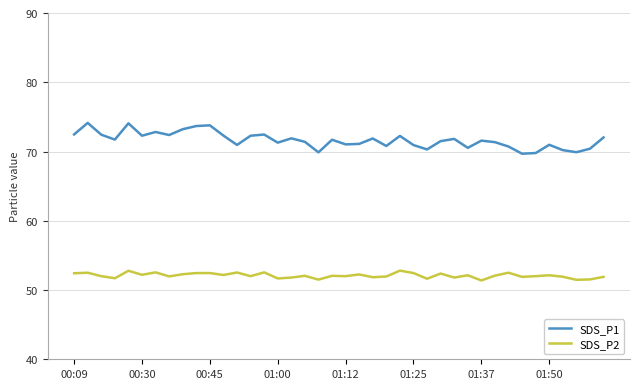

Which series has the largest total across all categories?

SDS_P1